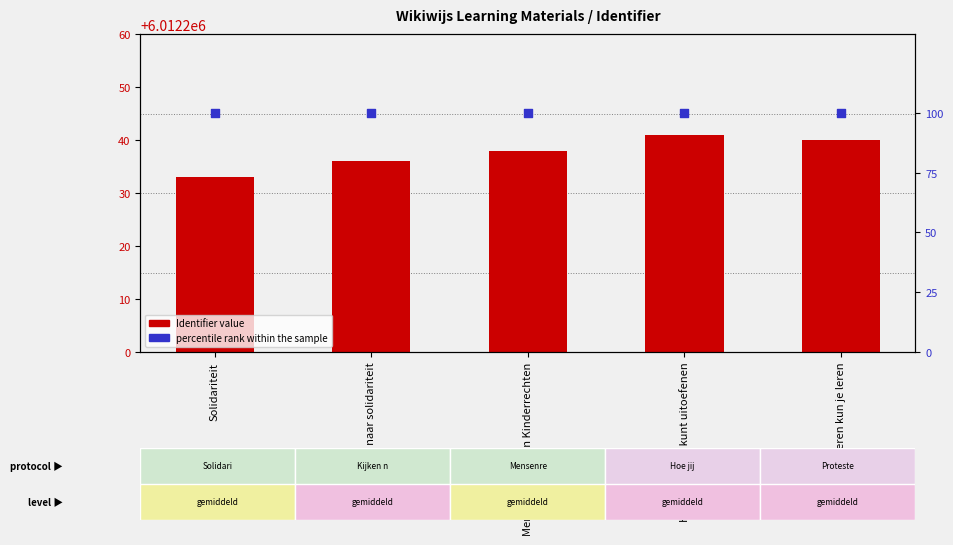

Which series contains the lowest Y value?

percentile rank within the sample